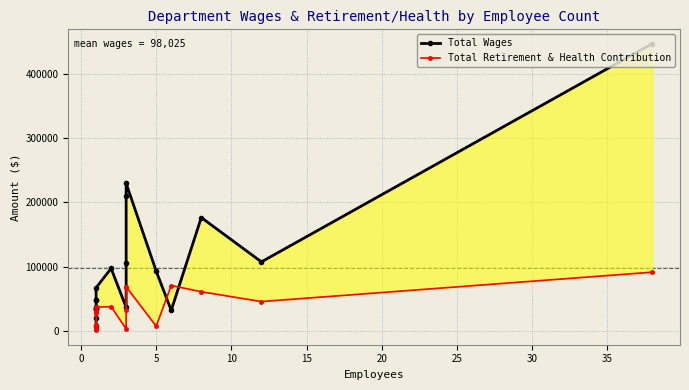

How many intersections are there between Total Retirement & Health Contribution and Total Wages?

2